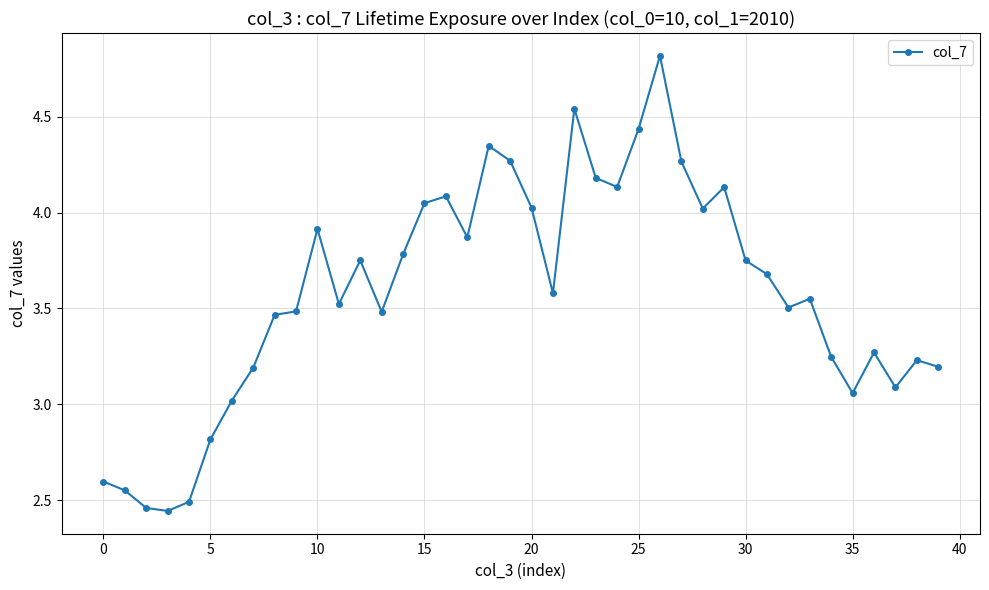

What is the greatest value displayed?

4.8